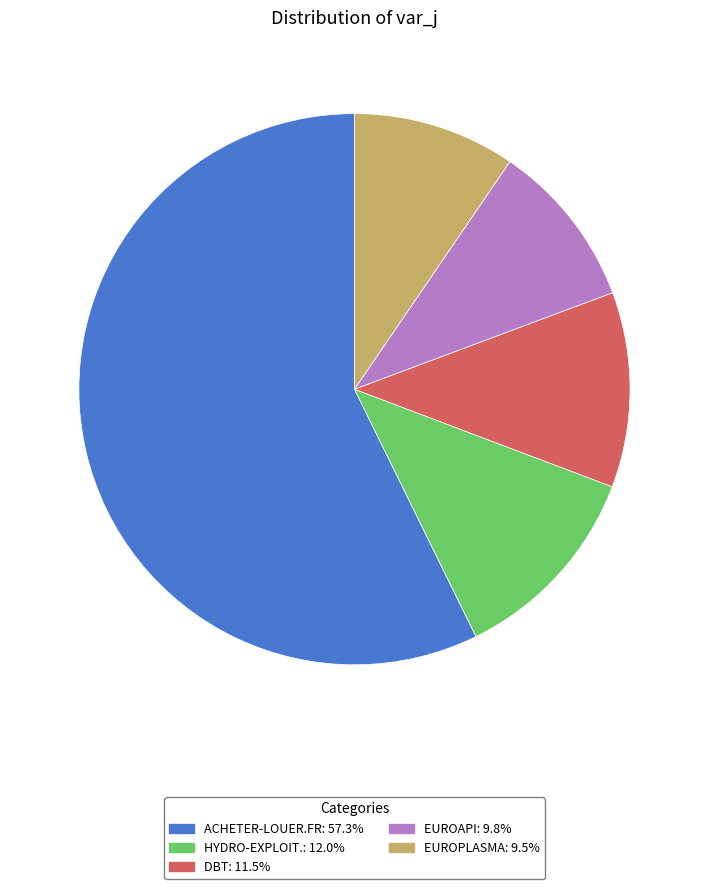

Count the number of slices in the pie.

5